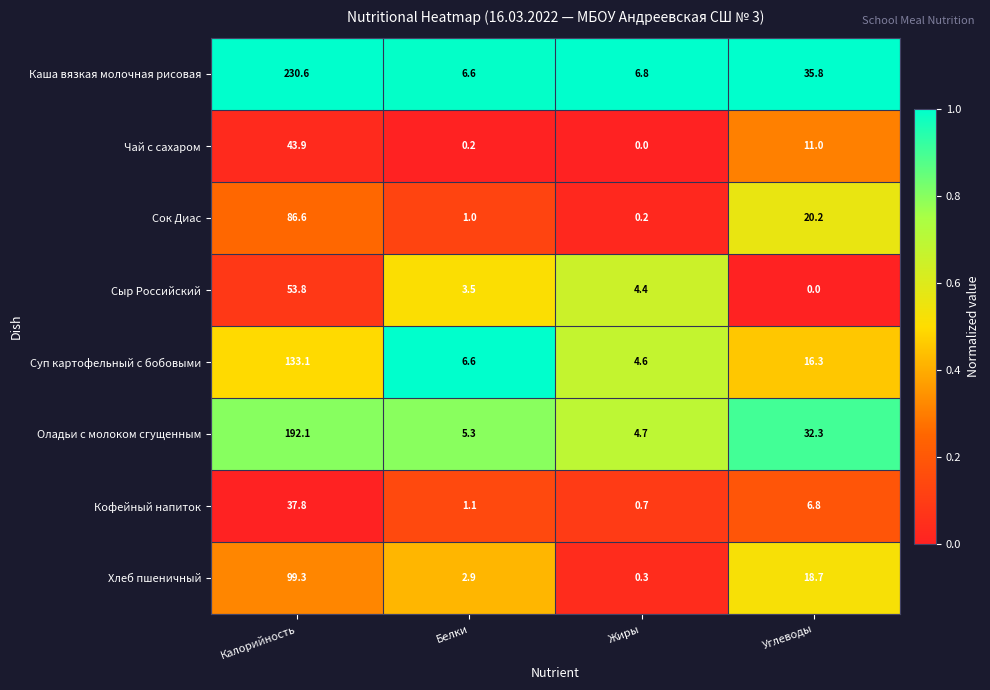

What is the difference between the maximum and second lowest values in the Оладьи с молоком сгущенным series?

186.8